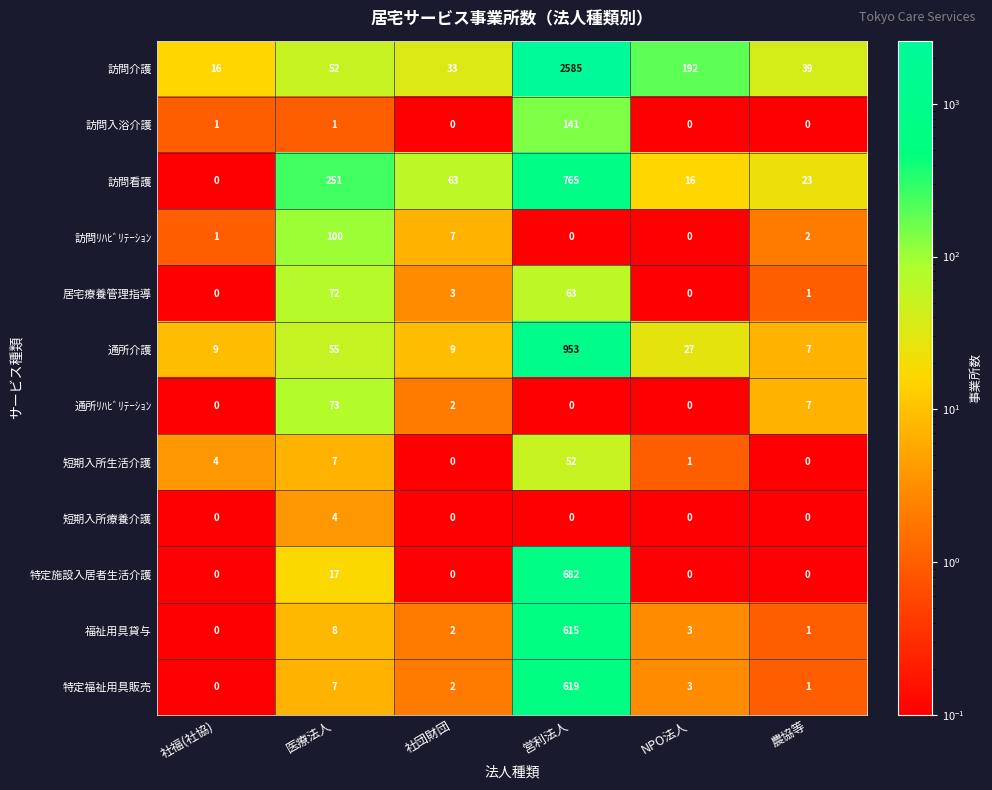

Which series changed the most between 医療法人 and 農協等?

訪問看護